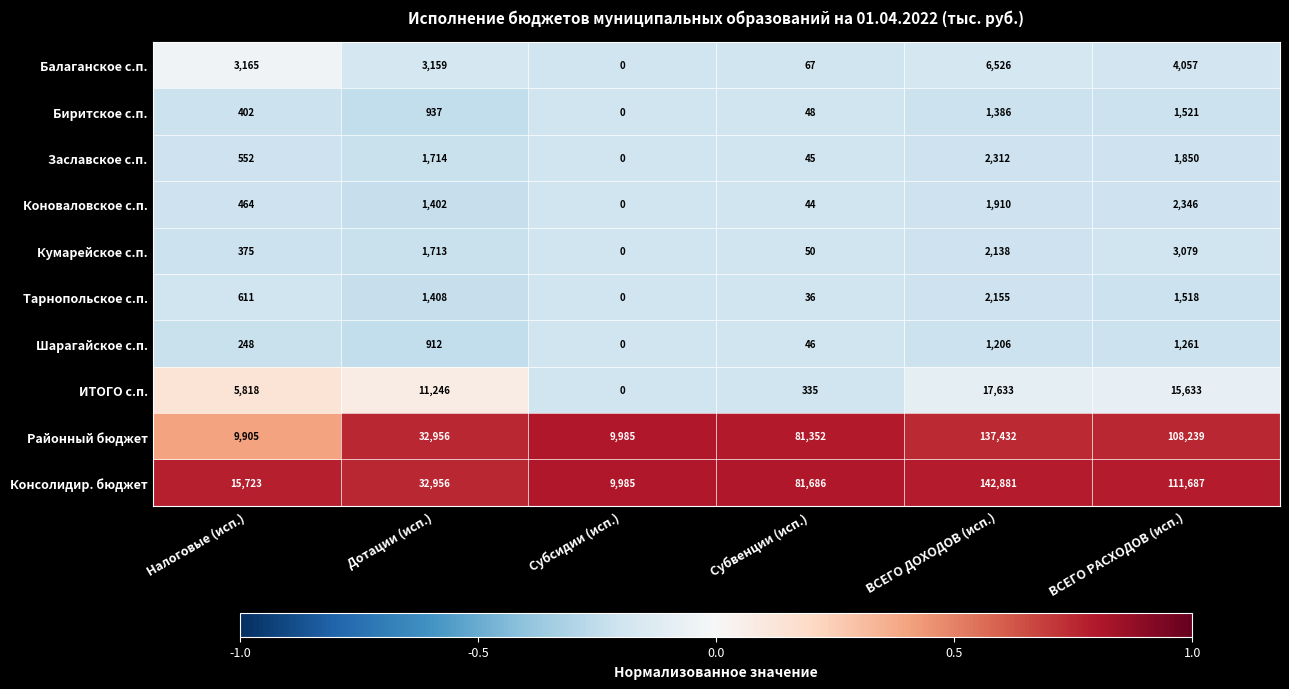

Between Дотации (исп.) and ВСЕГО РАСХОДОВ (исп.), which series saw the biggest shift?

Консолидир. бюджет